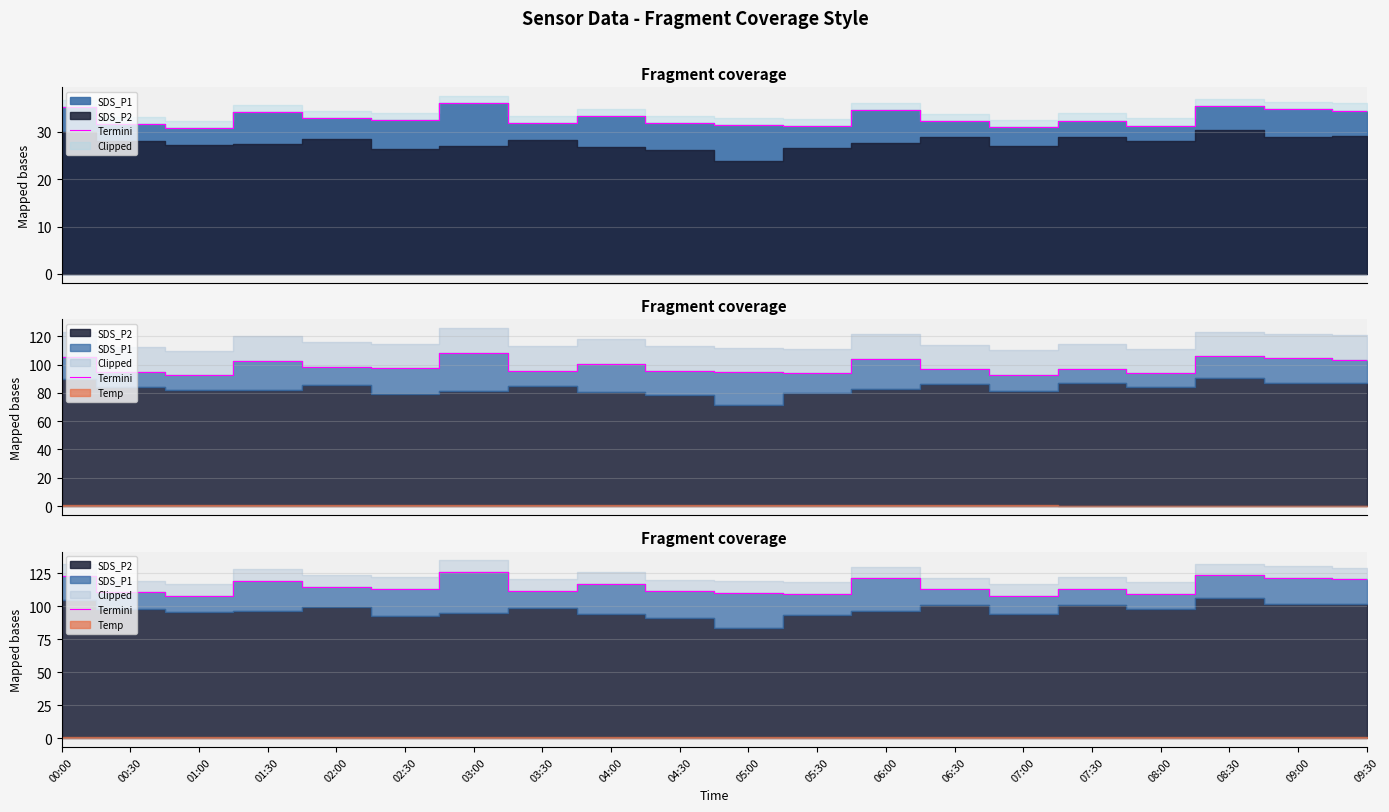

Where is the data nearest to the value 117?

04:00